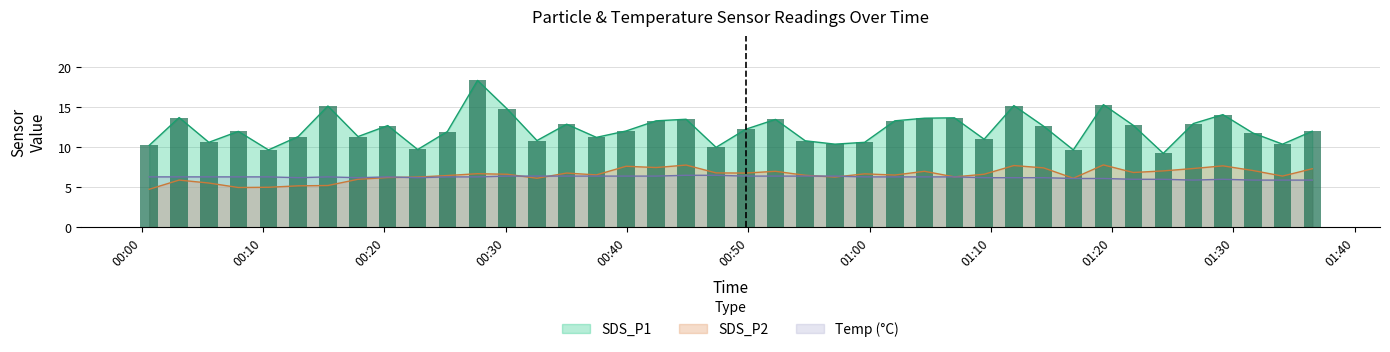

Does the chart contain stacked bars?

No